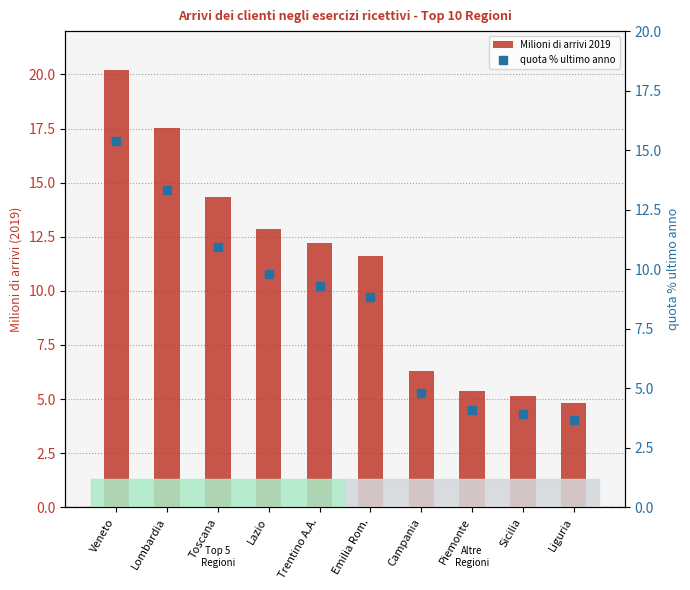

Which series reaches the maximum Y coordinate?

Milioni di arrivi 2019